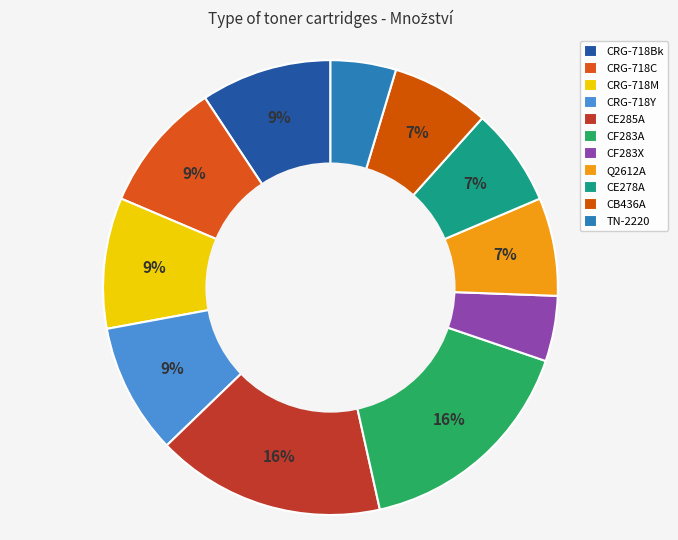

How many segments does this pie chart have?

11